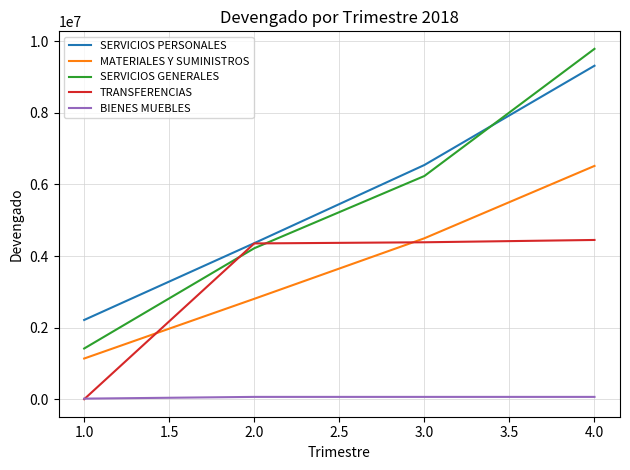

What is the maximum value for TRANSFERENCIAS?

4449246.0